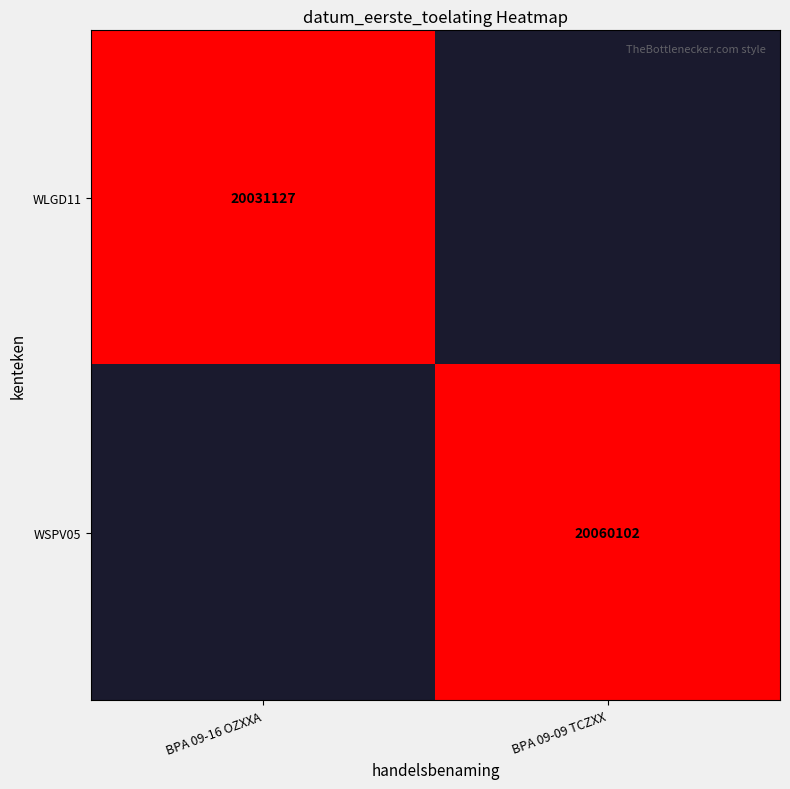

The WLGD11 series shows 20031127 at BPA 09-16 OZXXA. True or false?

True